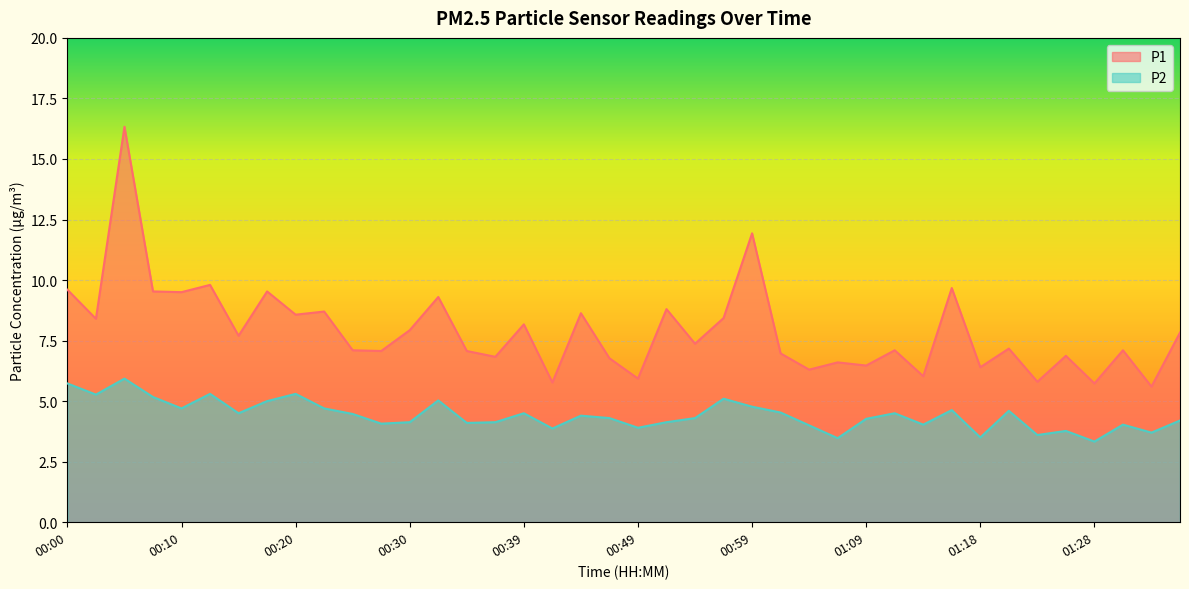

What are all the series names shown in the legend?

P1, P2